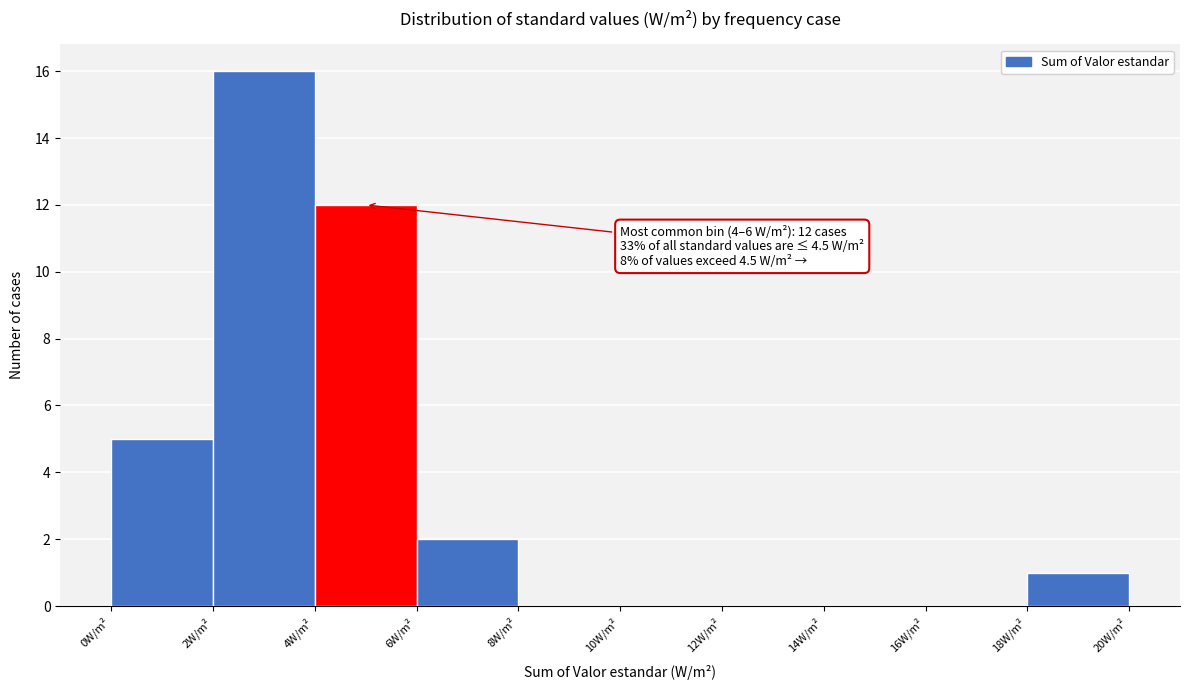

Over which range of the x-axis is the bar tallest?

2 to 4